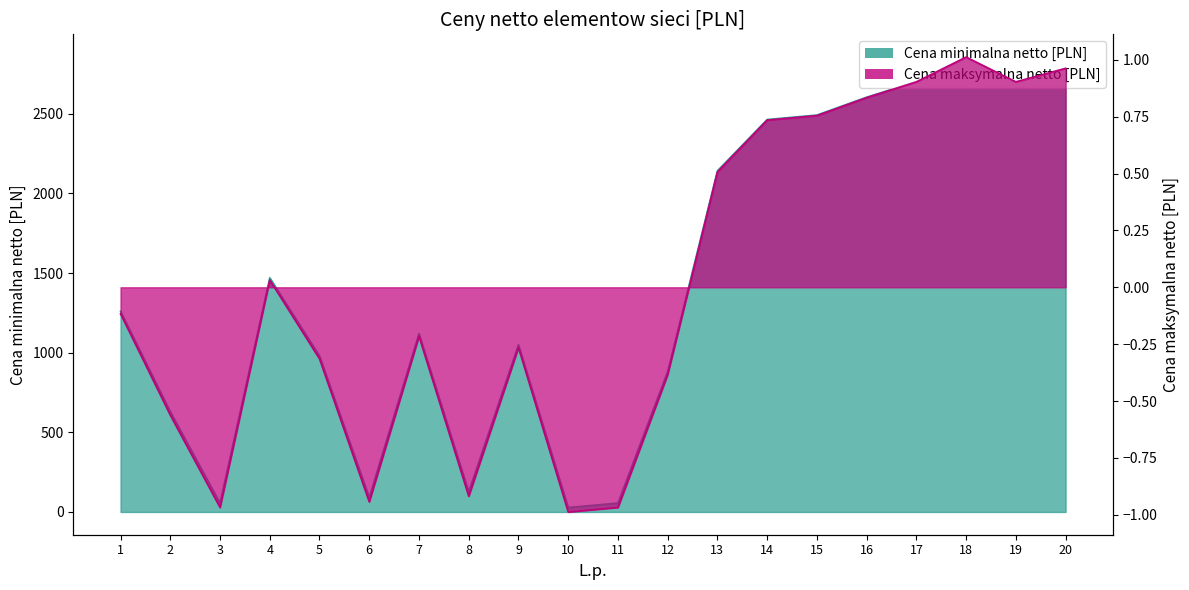

What is the lowest value of the Cena maksymalna netto [PLN] series?

-1.0